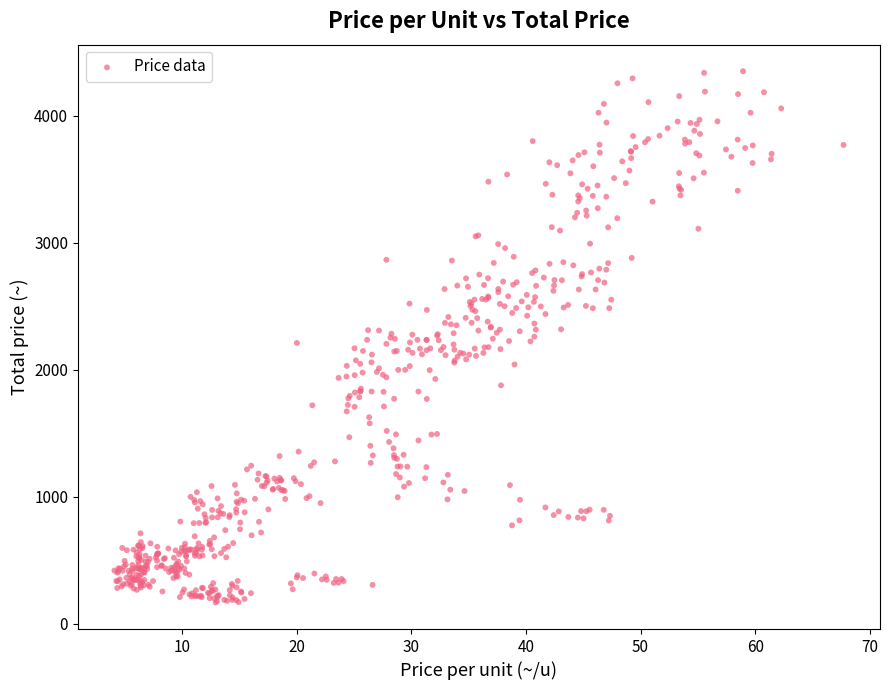

What is the range of X values (max minus min)?

63.6